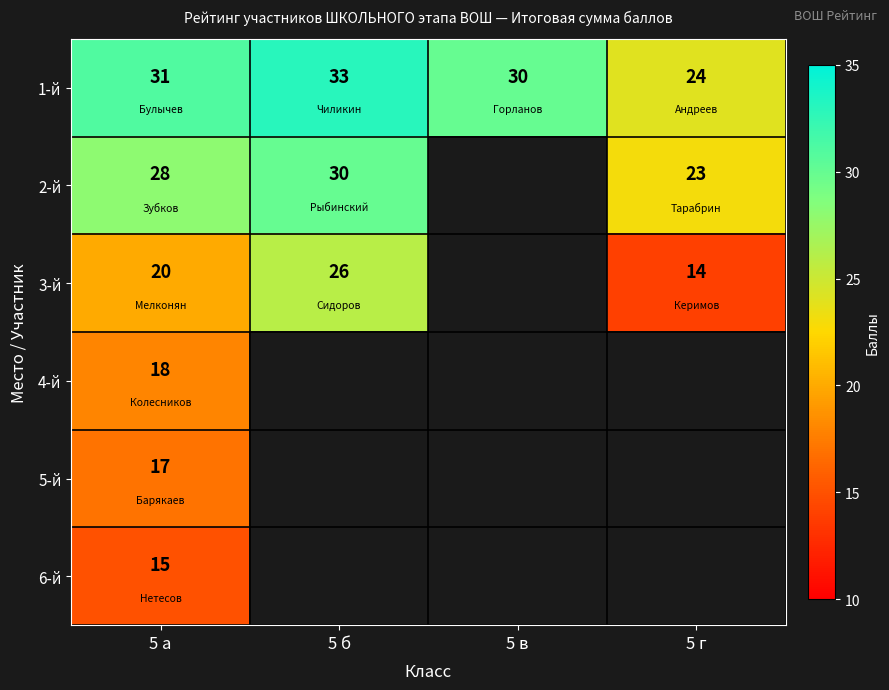

How many series are shown in this chart?

6